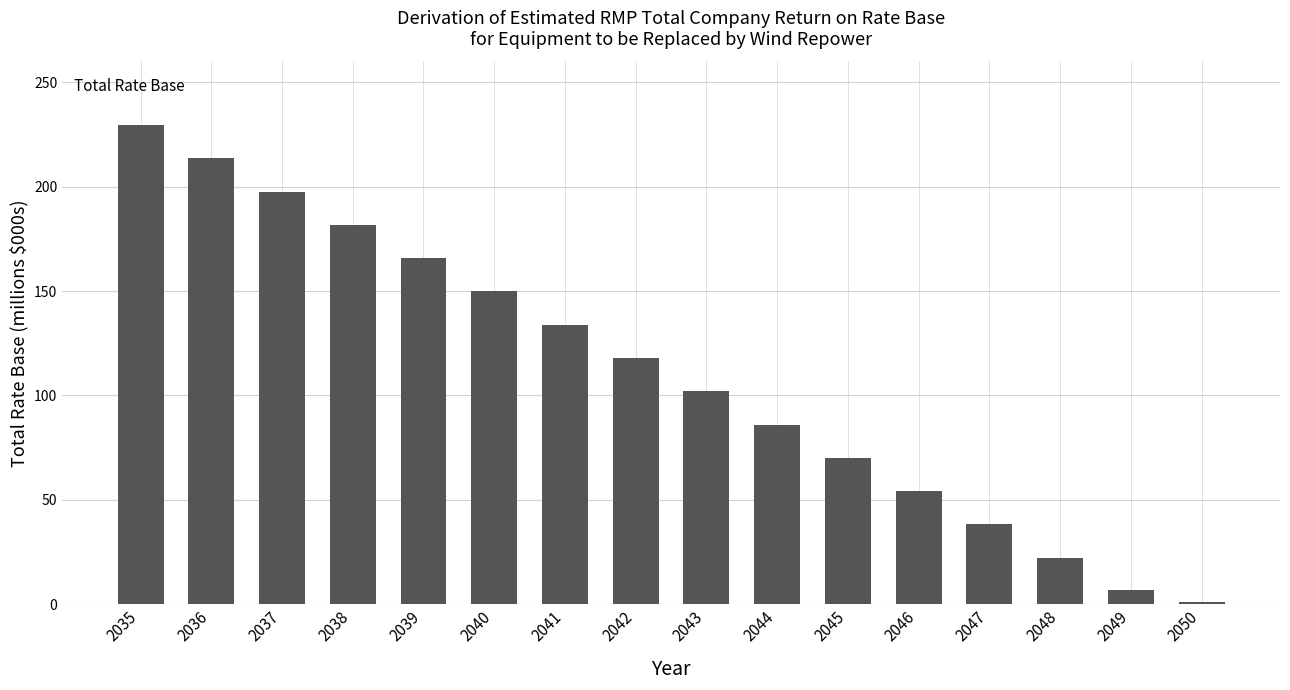

Approximately how many times larger is the value at 2038 compared to 2035?

0.8